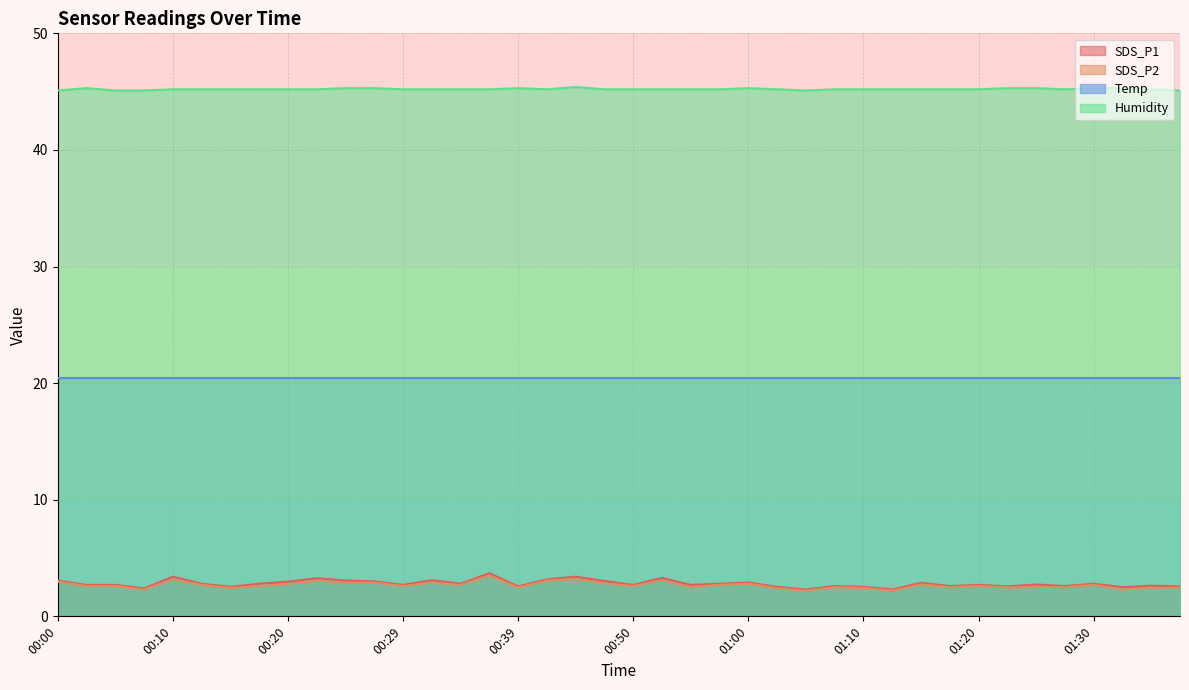

At which label is Humidity closest to 45?

00:00